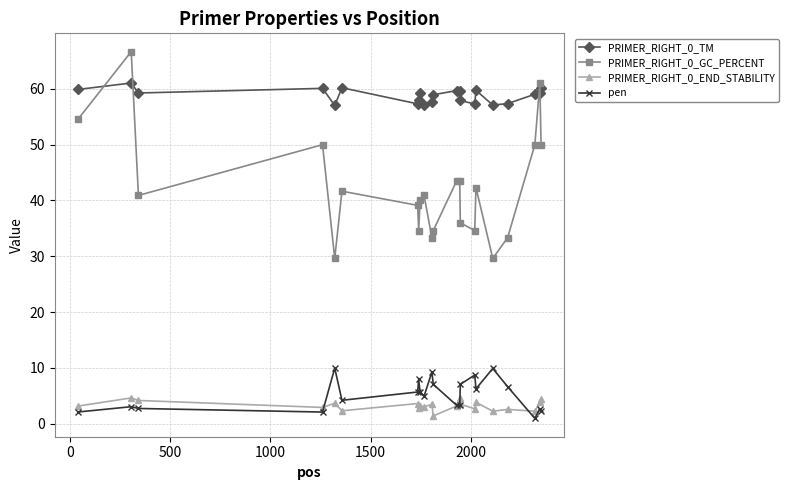

True or false: PRIMER_RIGHT_0_END_STABILITY has more than 0 interior local peaks.

True